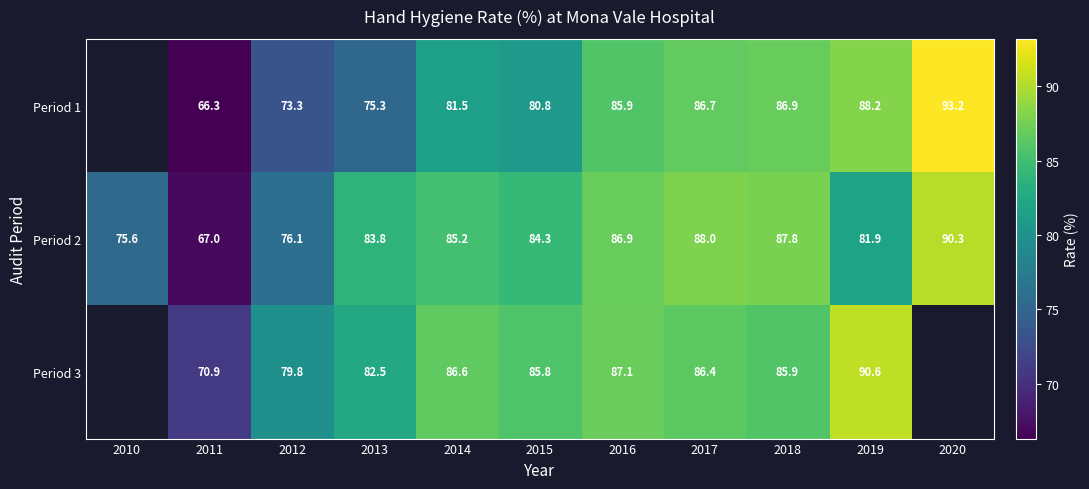

Read the Period 2 value at 2015.

84.3